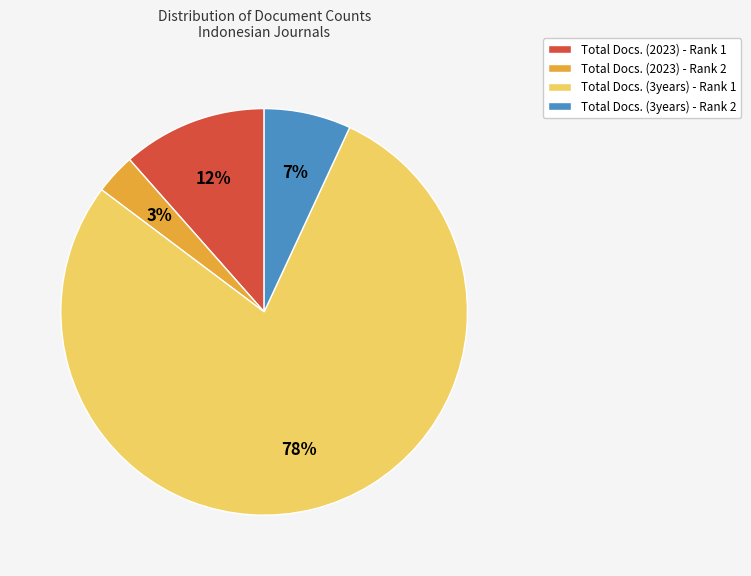

To the nearest percent, what is the combined percentage of Total Docs. (3years) - Rank 1 and Total Docs. (3years) - Rank 2?

85%